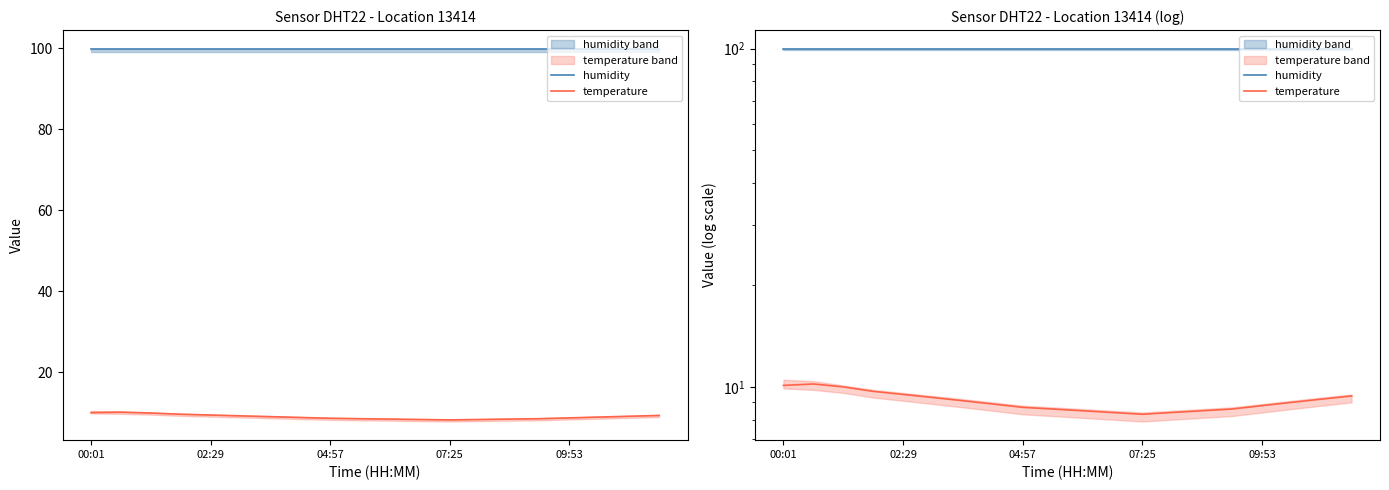

Rank the series by their average value, from highest to lowest.

humidity, temperature